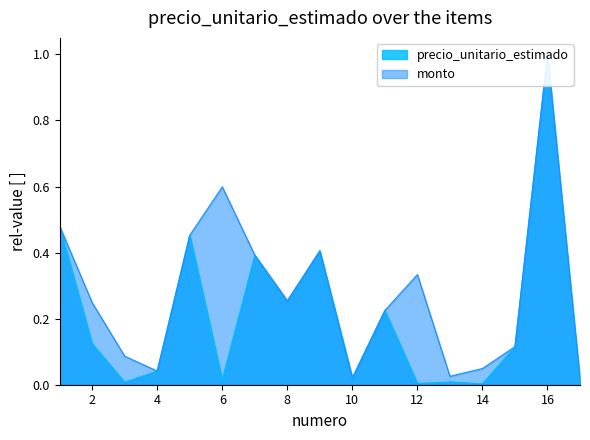

What are all the series names shown in the legend?

precio_unitario_estimado, monto